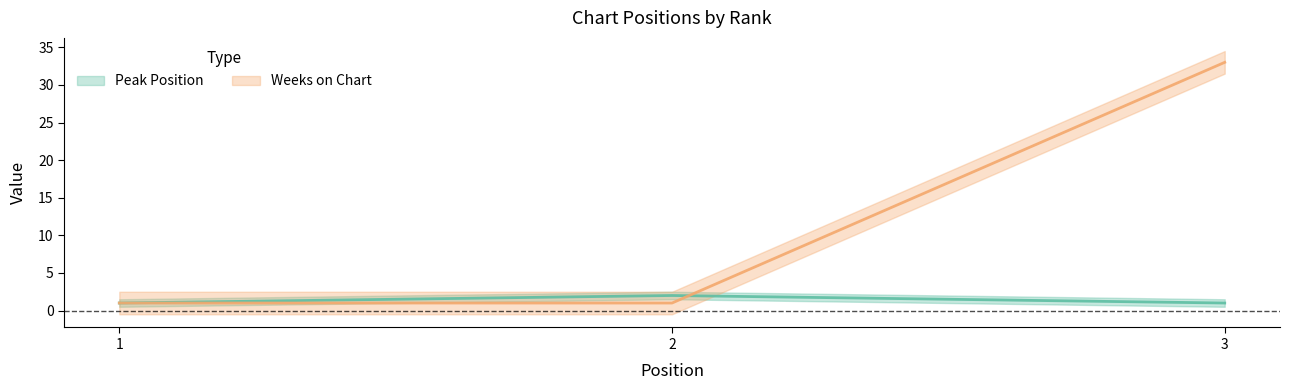

Between 1 and 2, which is larger?

2